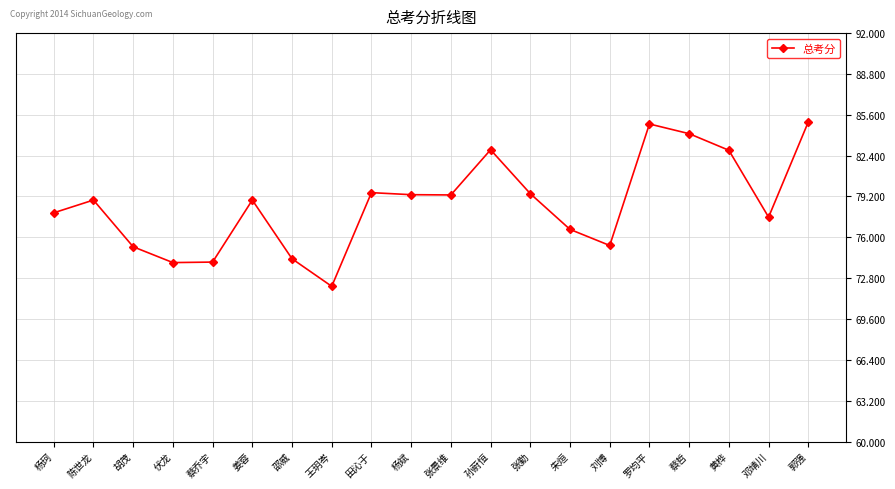

How many data points does each series have?

20